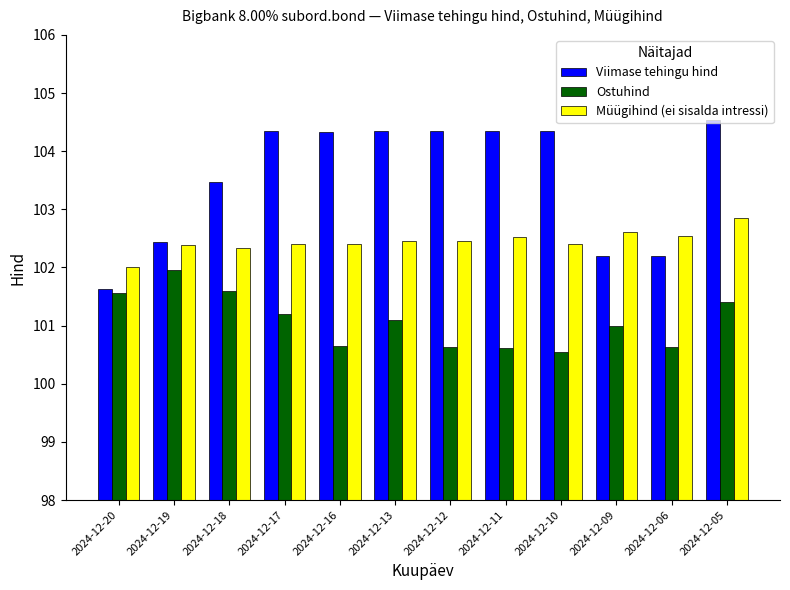

Rank the series by their maximum value, from lowest to highest.

Ostuhind, Müügihind (ei sisalda intressi), Viimase tehingu hind